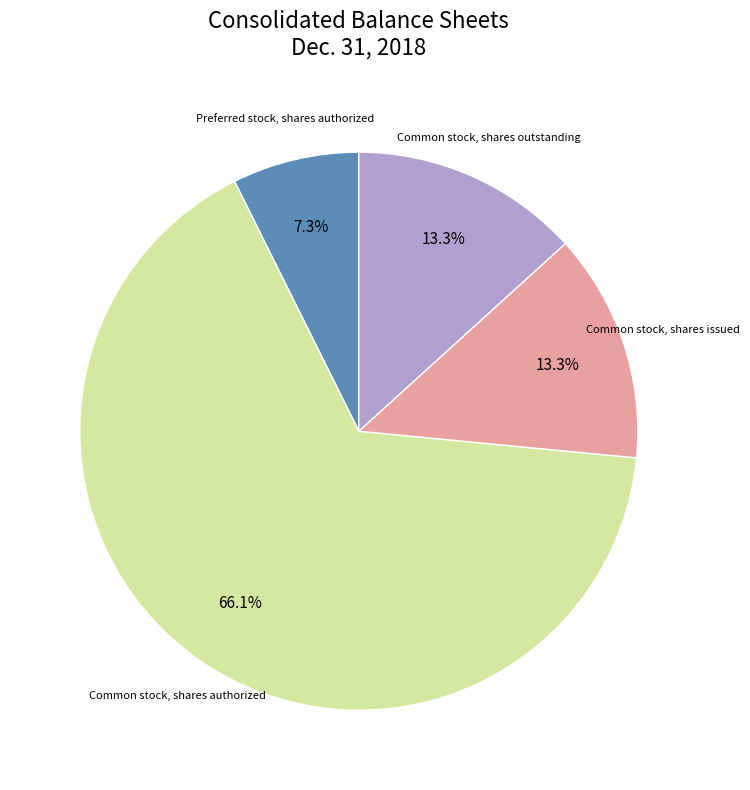

Is there any slice that represents more than half of the pie?

Yes